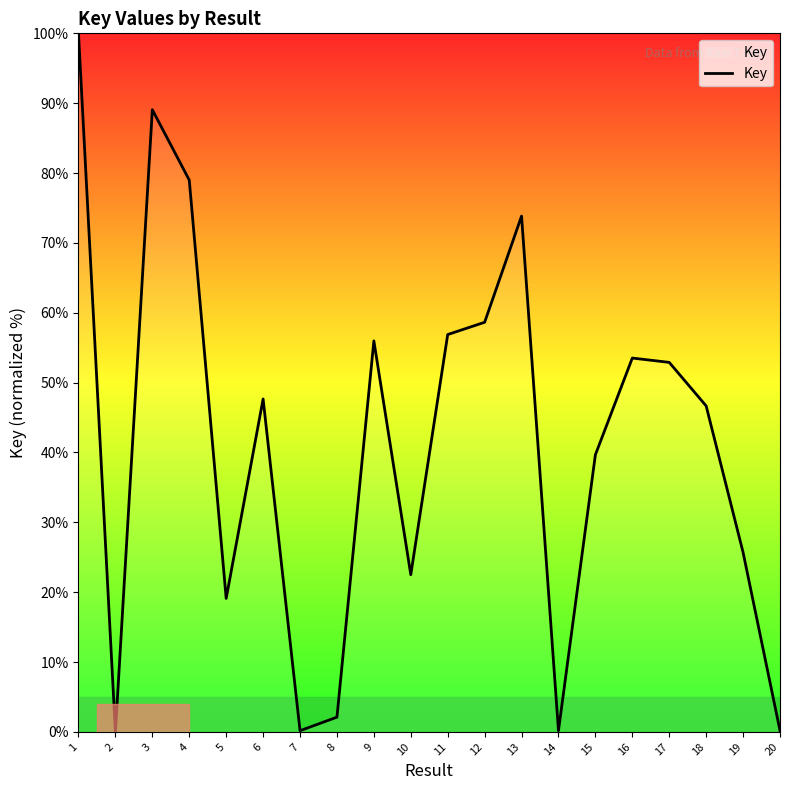

What is the sum of all values?

823.7